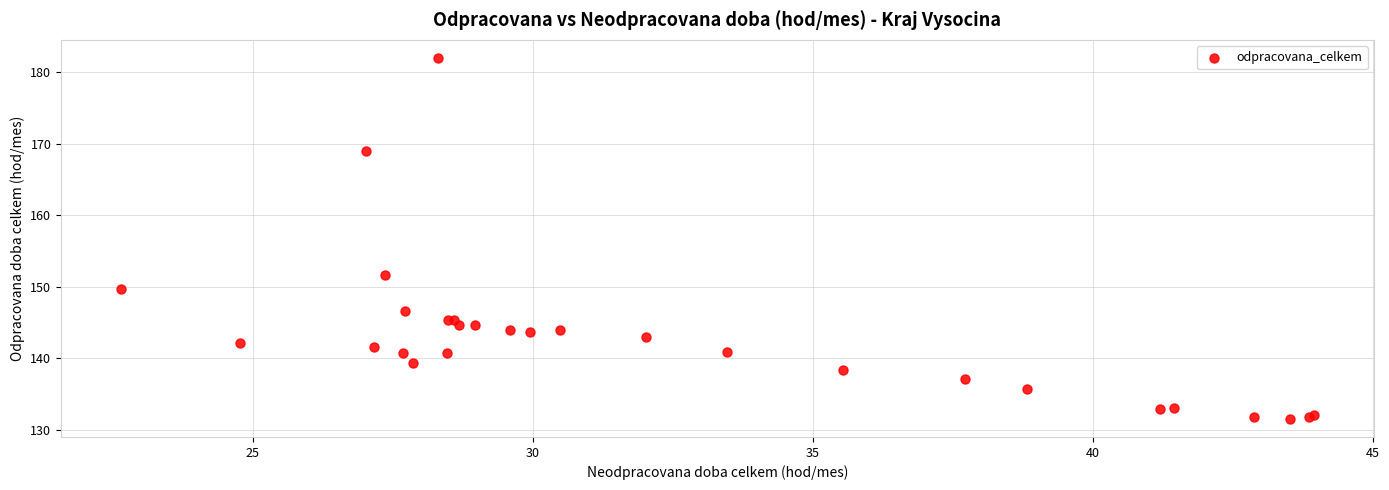

What Y value in the scatter plot is closest to 156?

151.6